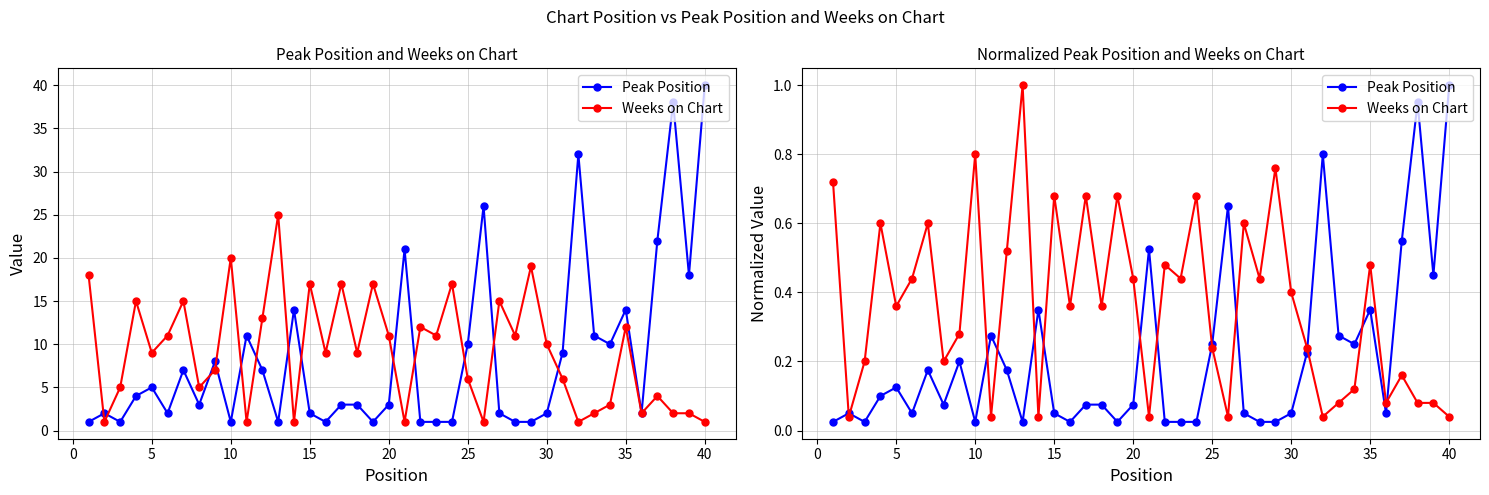

What is the difference between the highest and lowest values at 35?

0.1